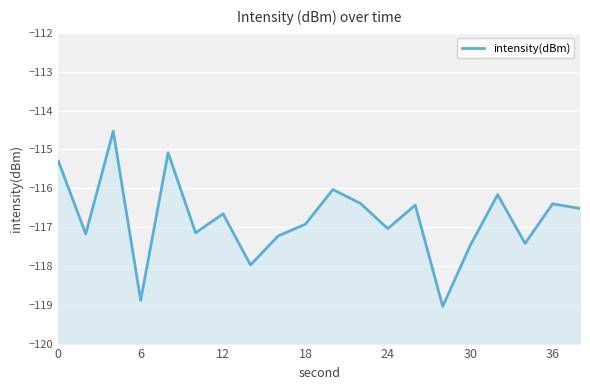

What is the difference between the values at 30 and 15?

0.3